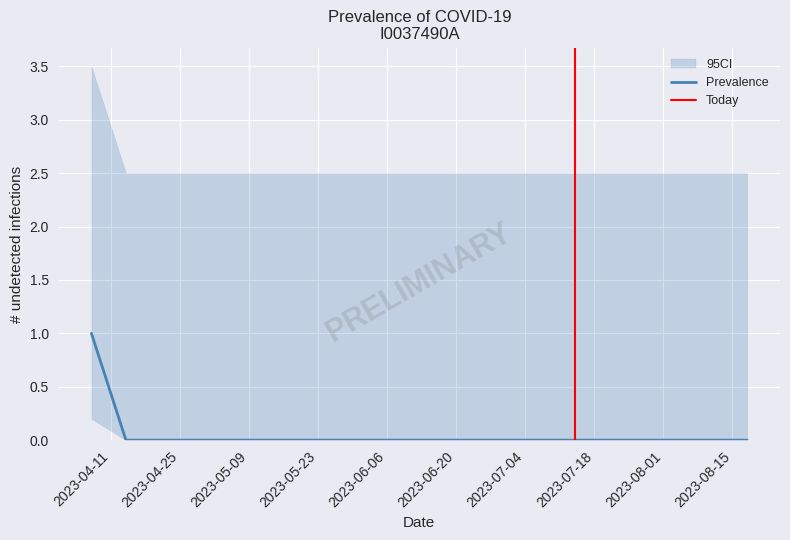

True or false: the data shows 0 at 2023-07-07.

True